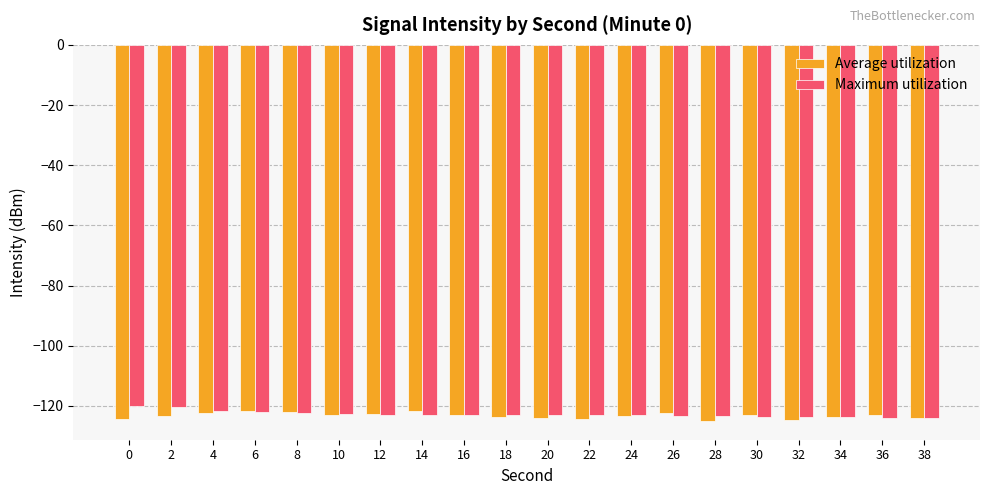

What is the total value across all series at 4?

-243.9